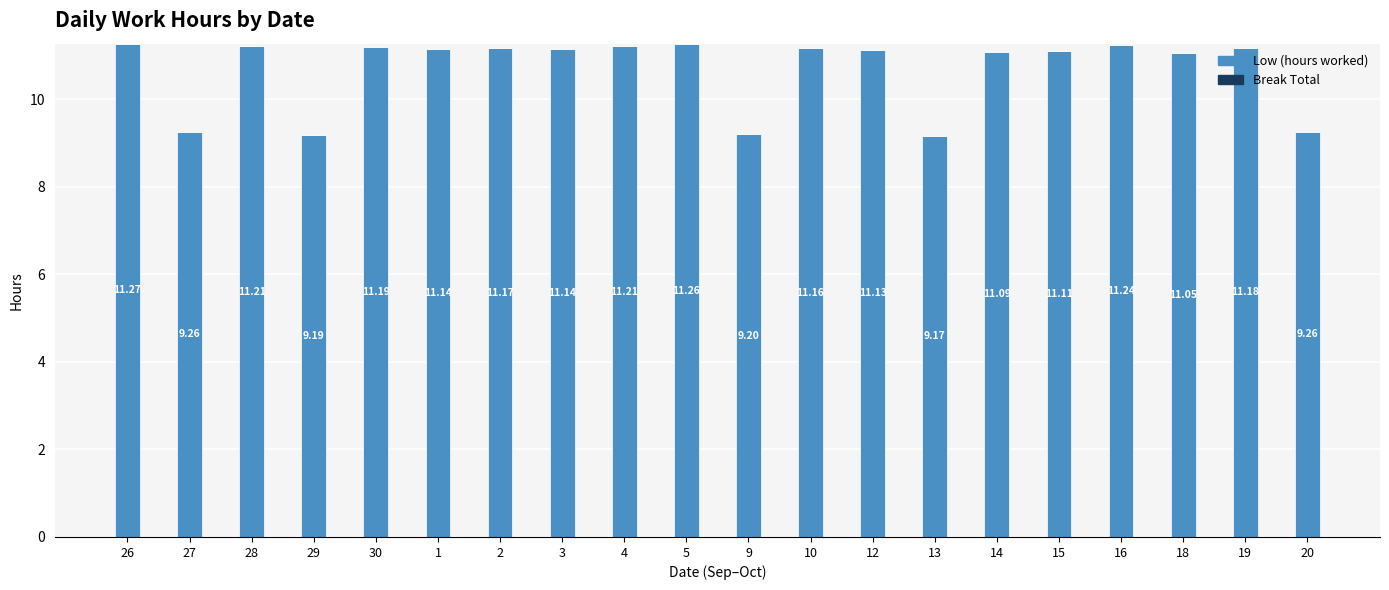

What is the difference between the maximum and minimum values?

2.1